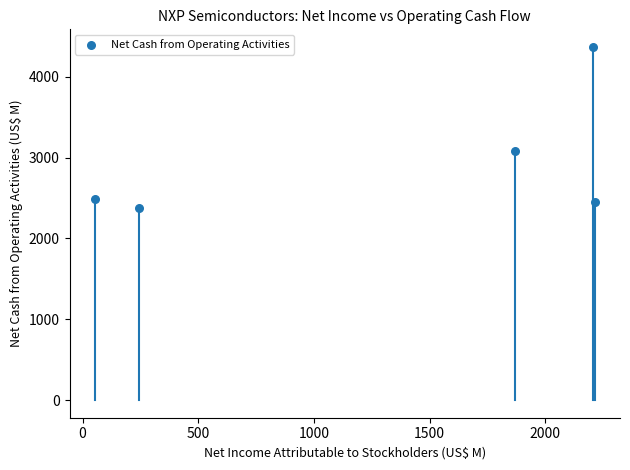

What Y value in the scatter plot is closest to 3371?

3077